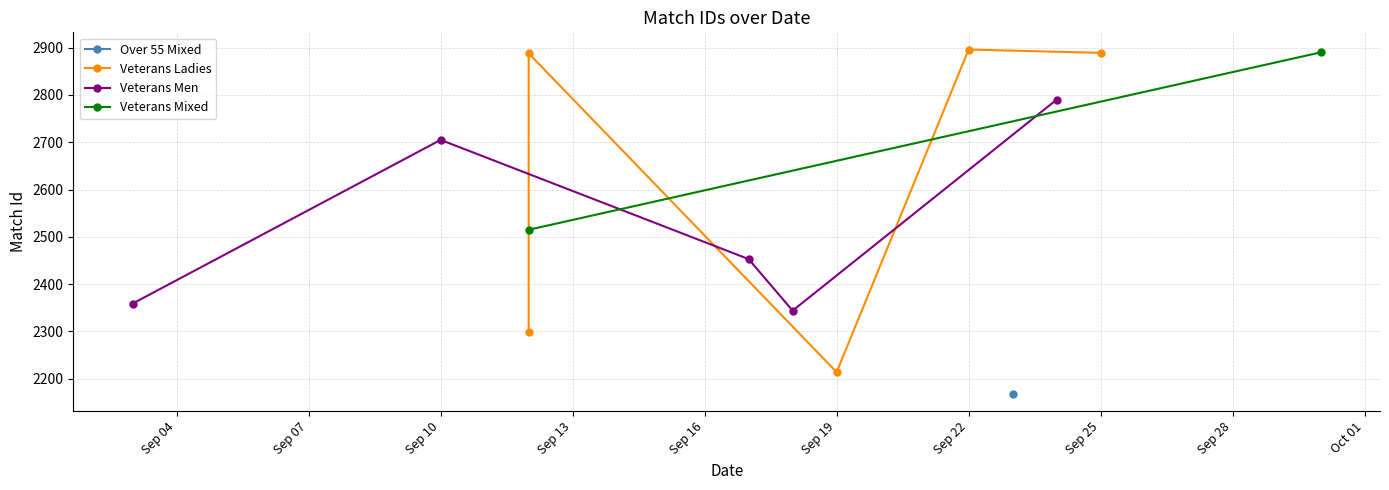

Approximately how many times larger is the value at 6 compared to 9?

1.0